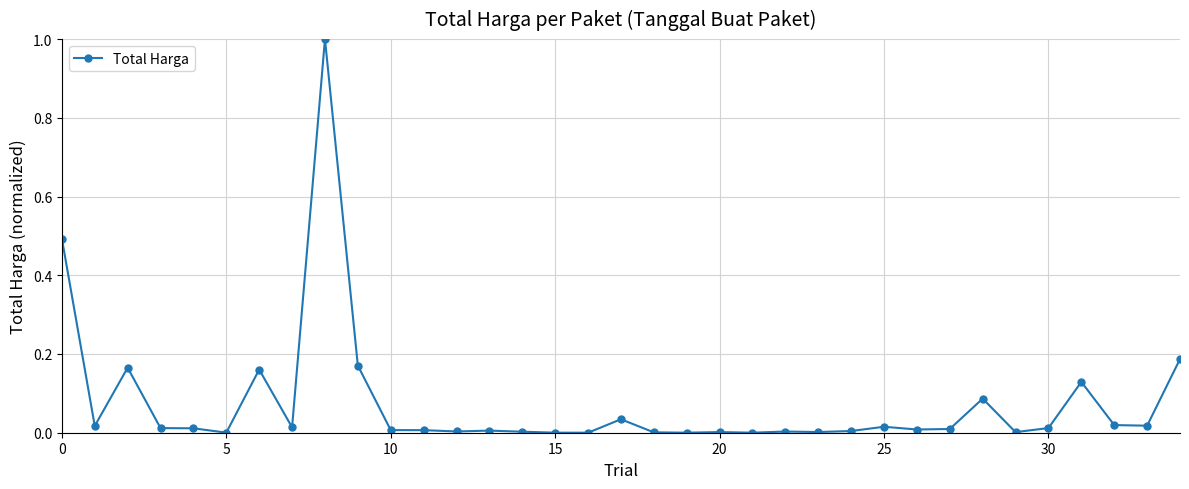

True or false: the data has more than 2 interior local peaks.

True